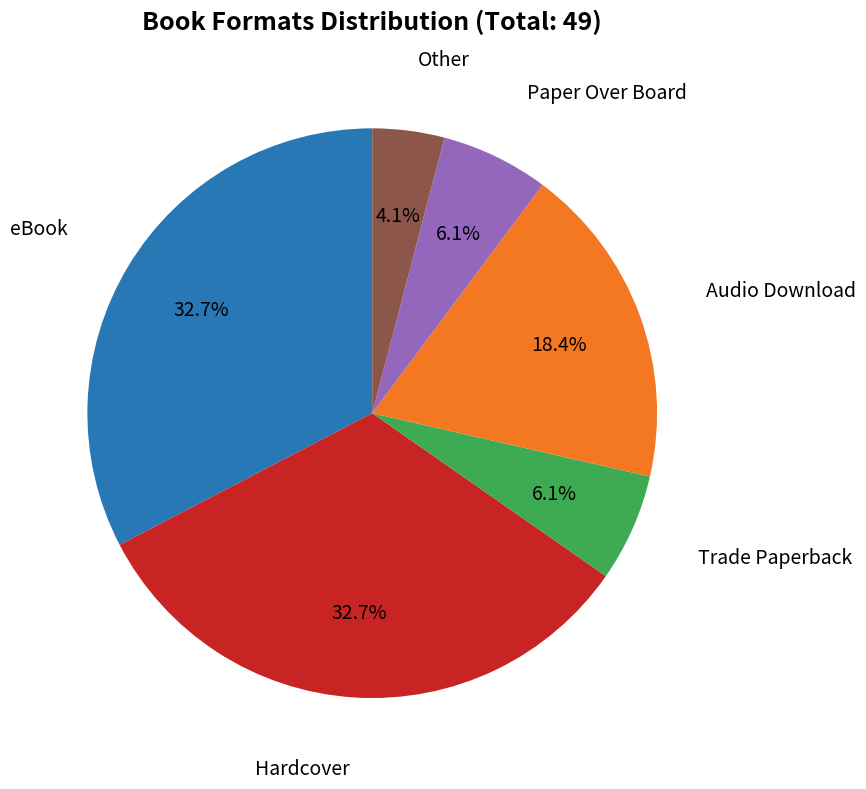

What is the total percentage of Paper Over Board and Trade Paperback?

12.2%